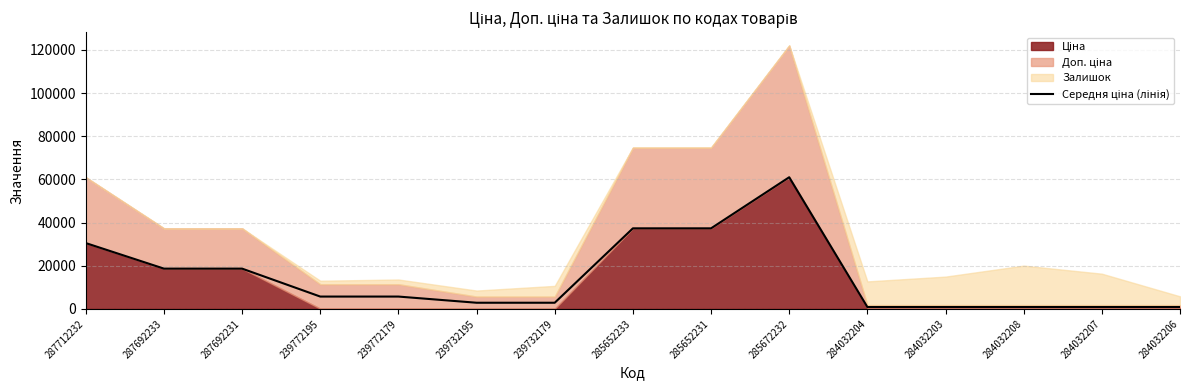

What is the change in value from 239772195 to 284032203?

-4842.4